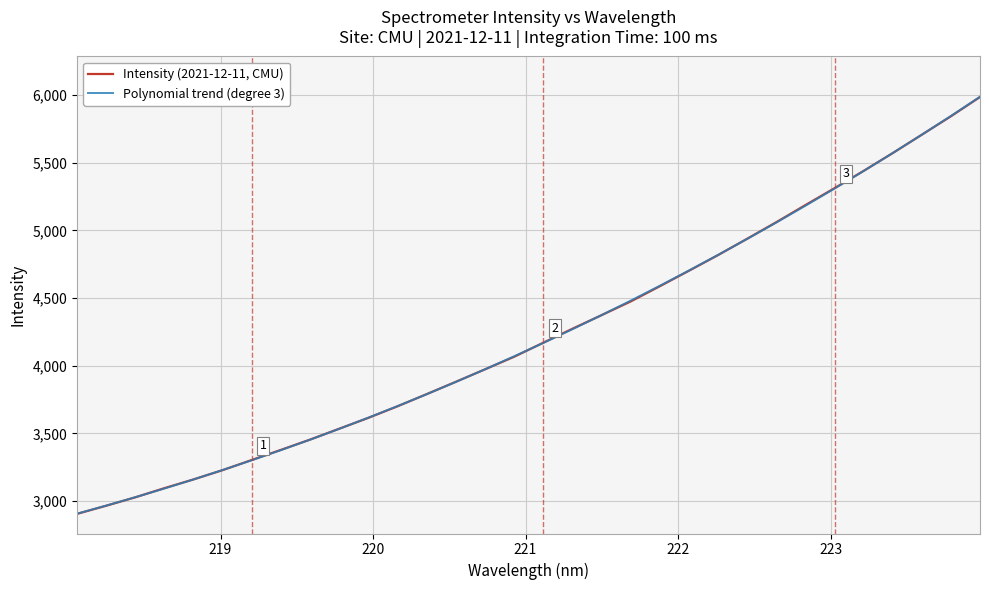

Is this an area chart (filled region under the line)?

No